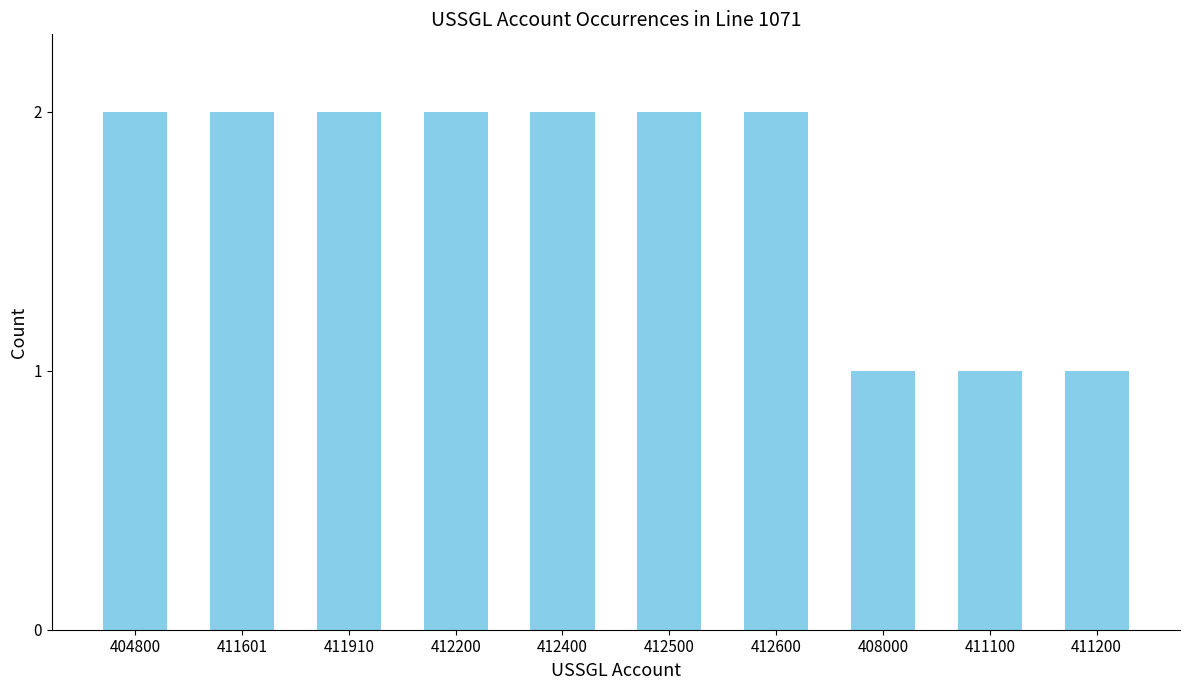

True or false: the data shows 2 at 411601.

True